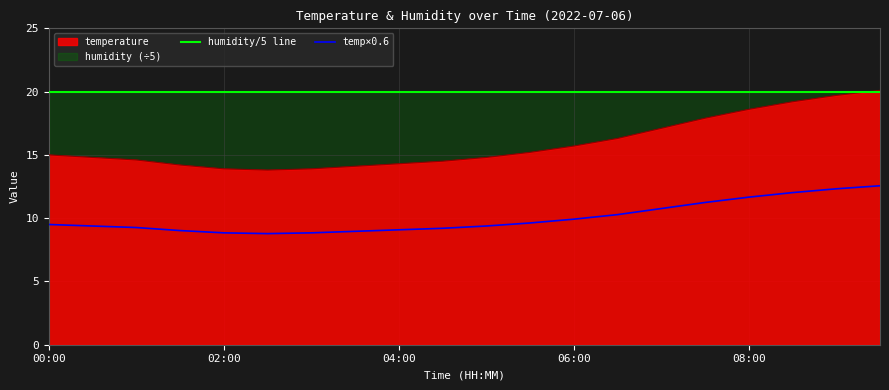

What is the difference between the temp×0.6 values at 13 and 14?

0.5